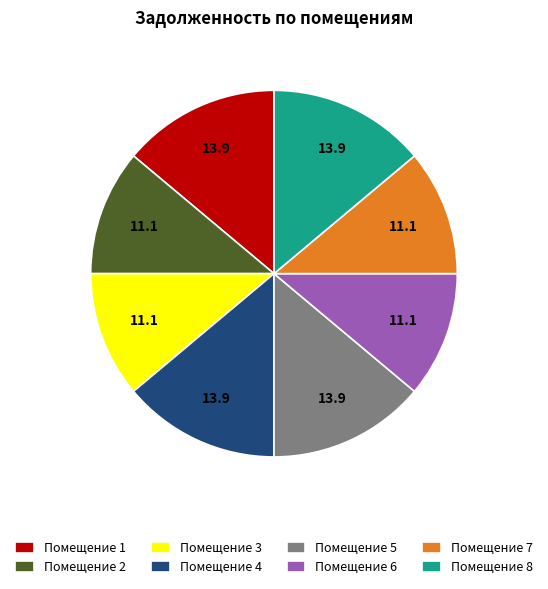

Is it true that Помещение 4 is 21% of the pie?

False